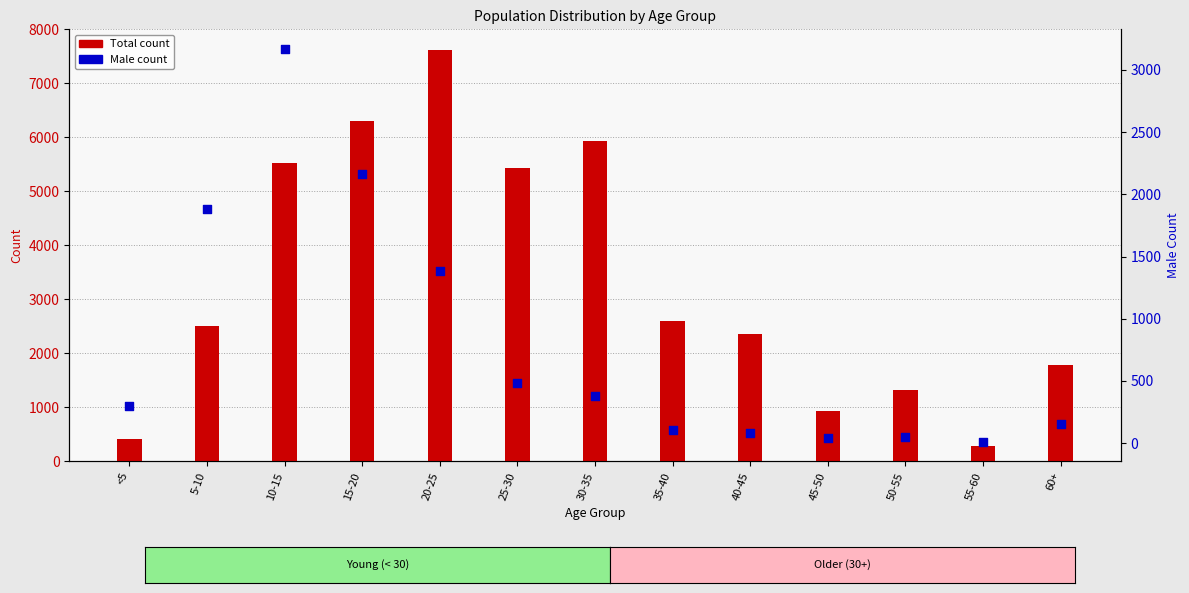

At which category is the sum across all series the highest?

20-25